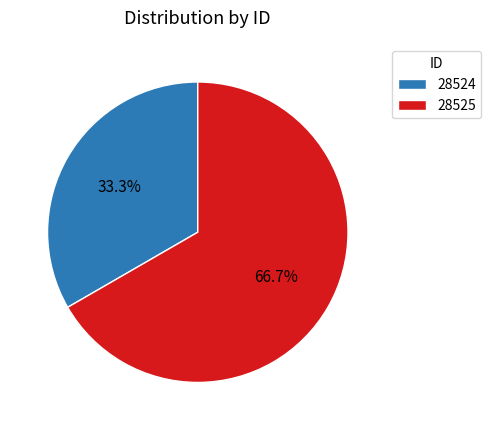

Is it true that 28524 is 33% of the pie?

True